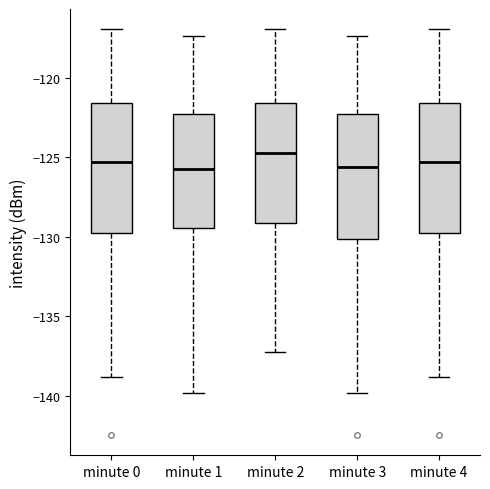

Where does the upper whisker of the box for minute 2 end on the y-axis? The values are not printed on the chart, so give them approximately, as read against the axis.

-117.0